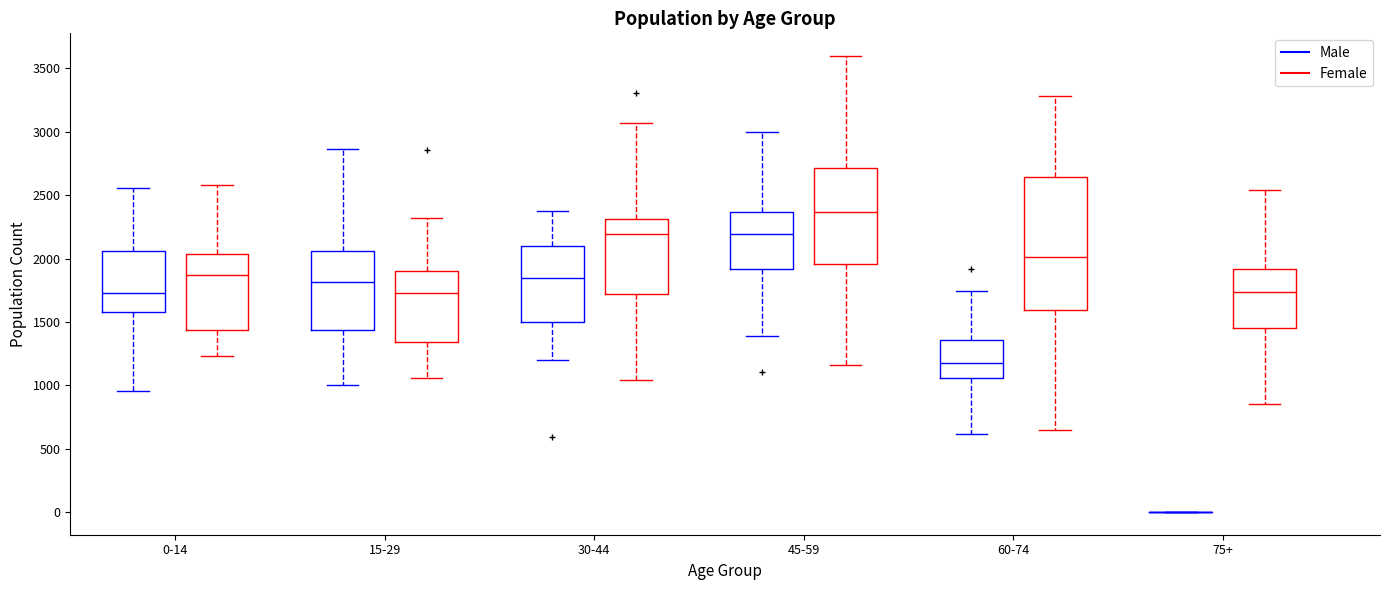

Where does the median line of the box for 0-14 (Female) sit on the y-axis? The values are not printed on the chart, so give them approximately, as read against the axis.

1850